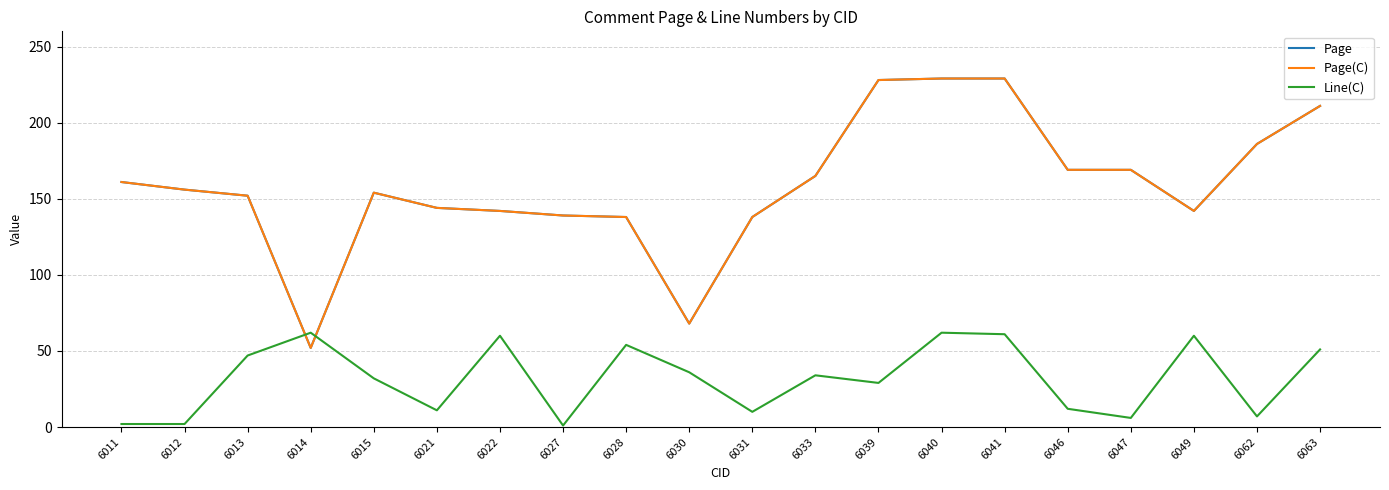

What is the difference between the highest and lowest values at 6047?

163